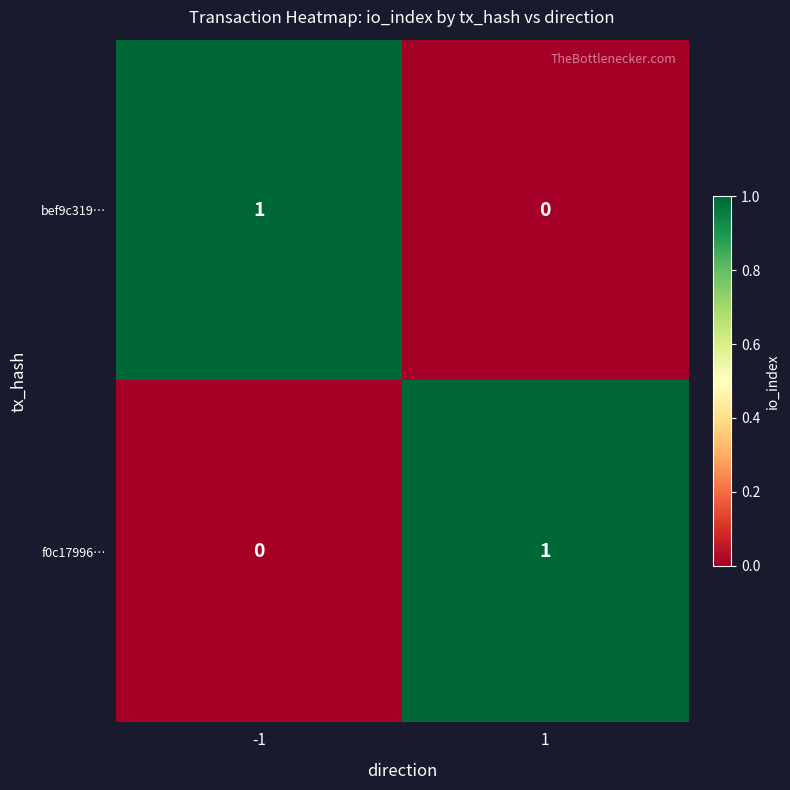

At 1, list the series in order from largest to smallest.

f0c17996…, bef9c319…